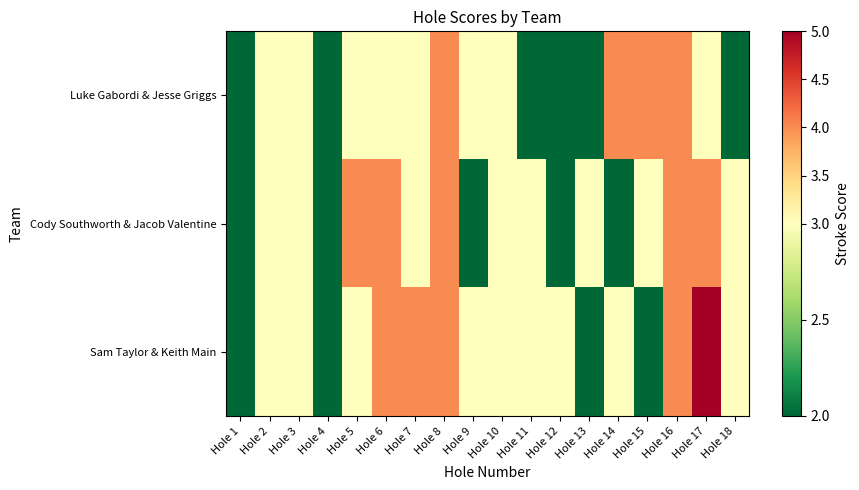

Count the number of data series in this chart.

3